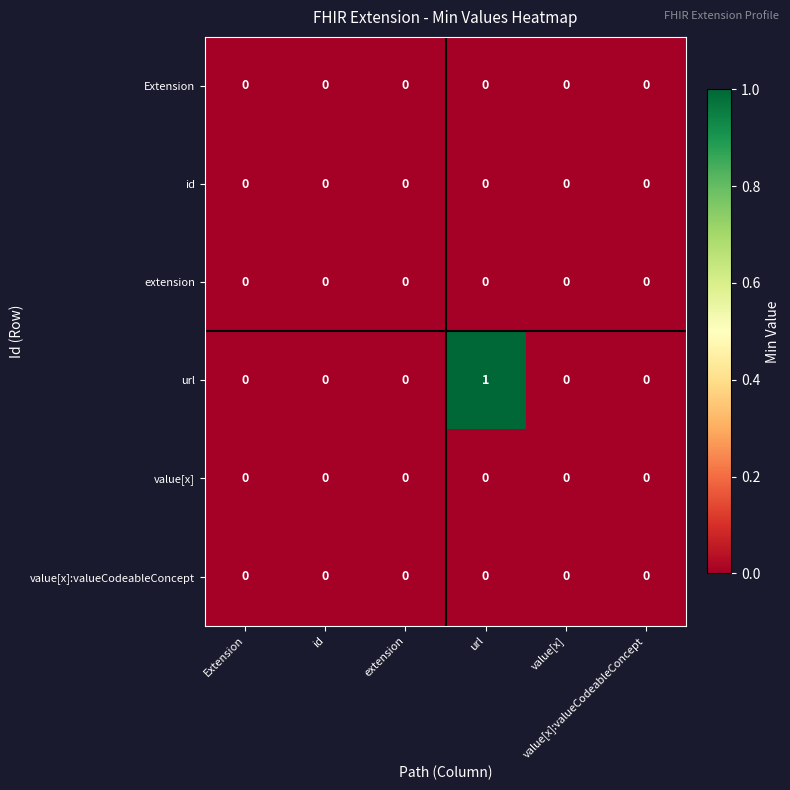

Count the number of data series in this chart.

6